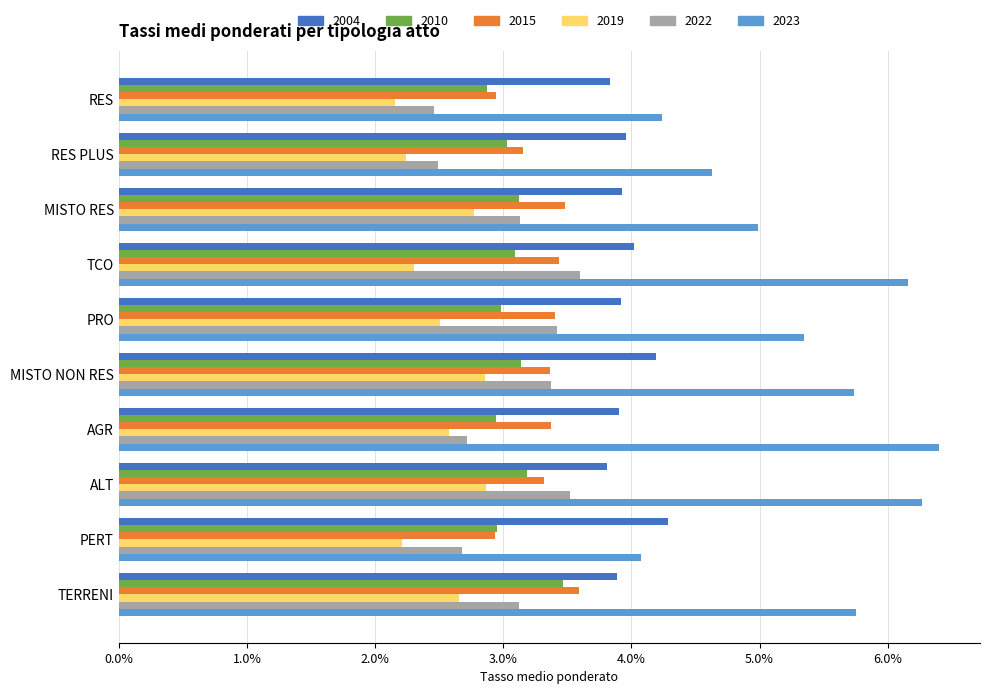

What is the approximate value of 2004 at ALT?

3.8